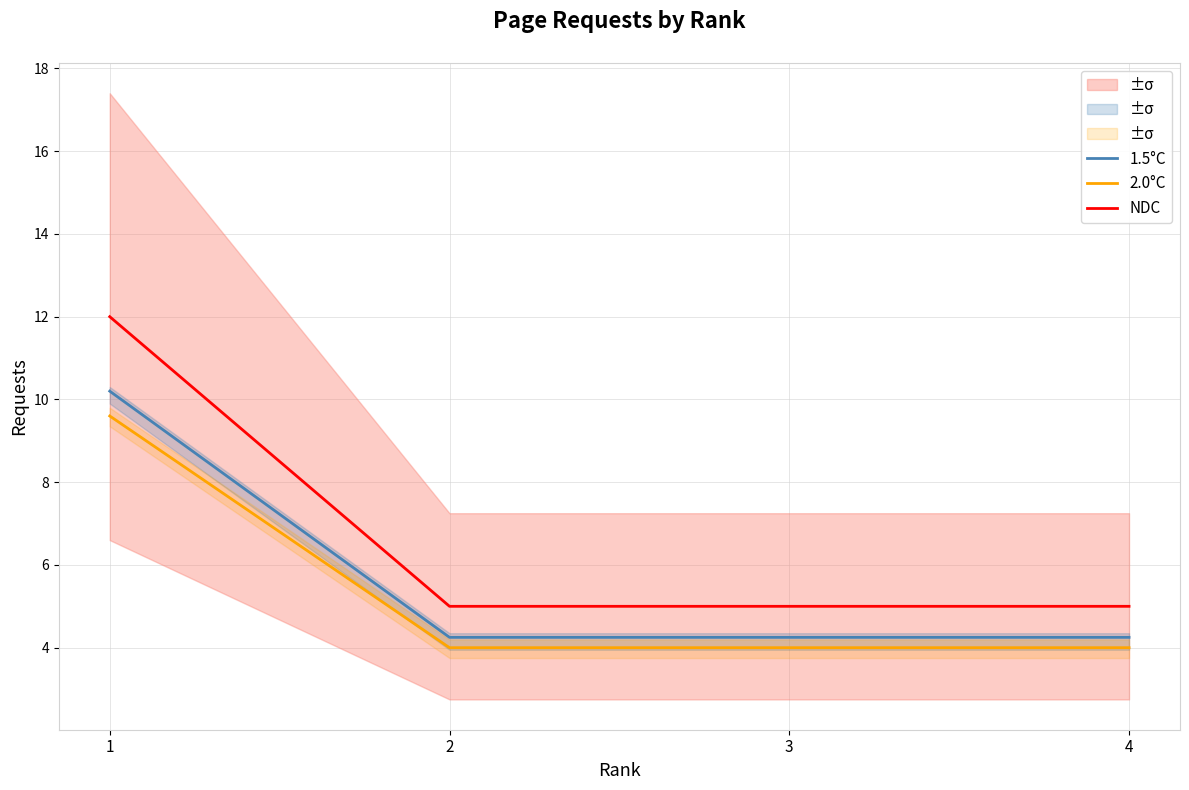

What is the spread (max minus min) of values at 3?

1.0